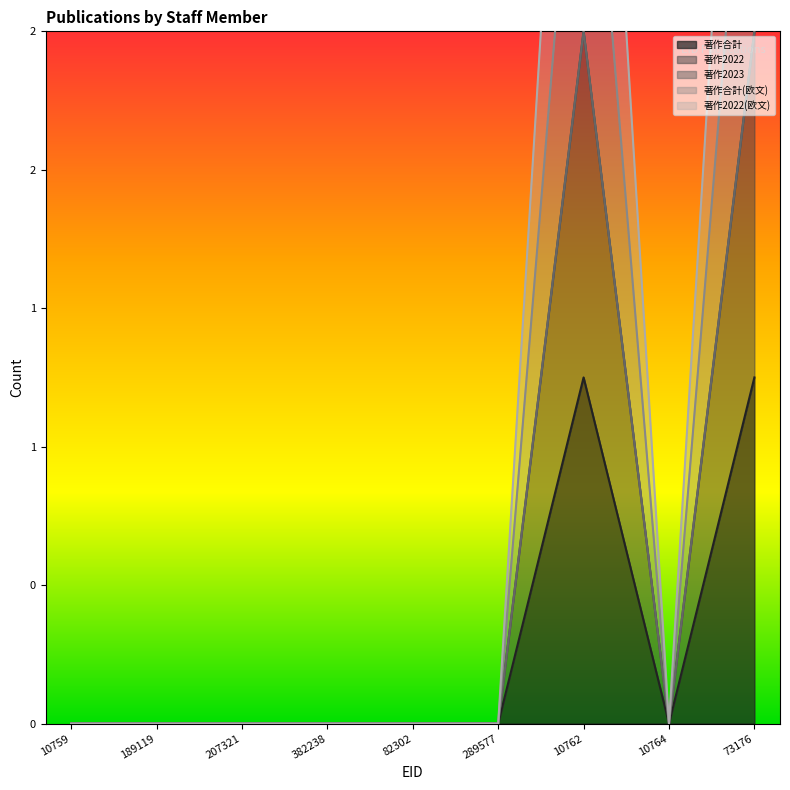

How many data points in 著作2022(欧文) are above 0?

2